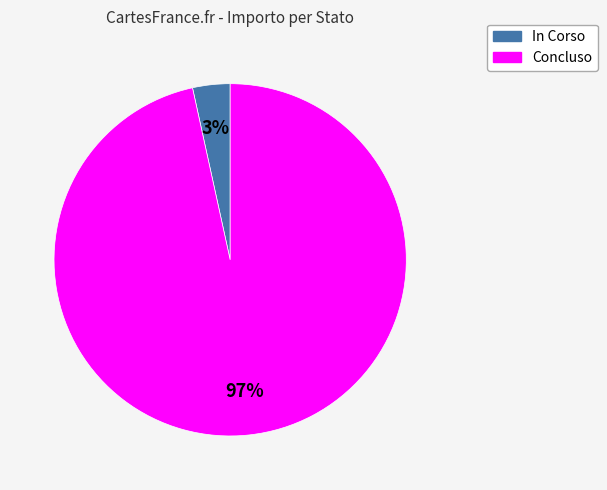

Is there any slice that represents more than half of the pie?

Yes